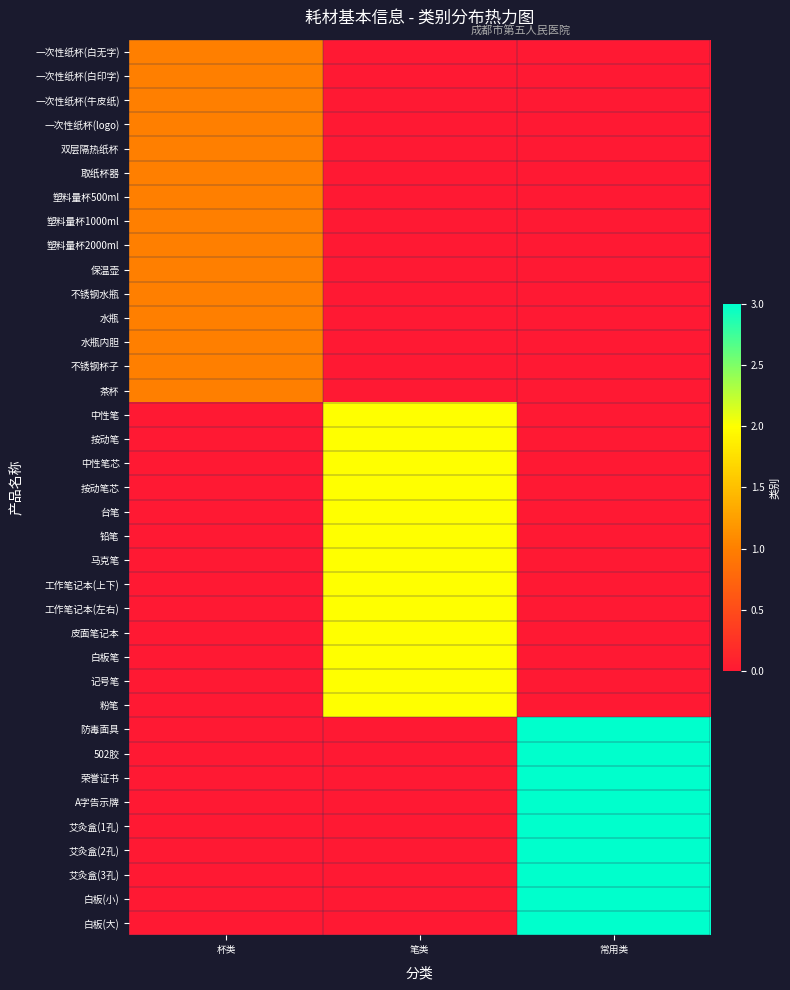

Count the number of data series in this chart.

37